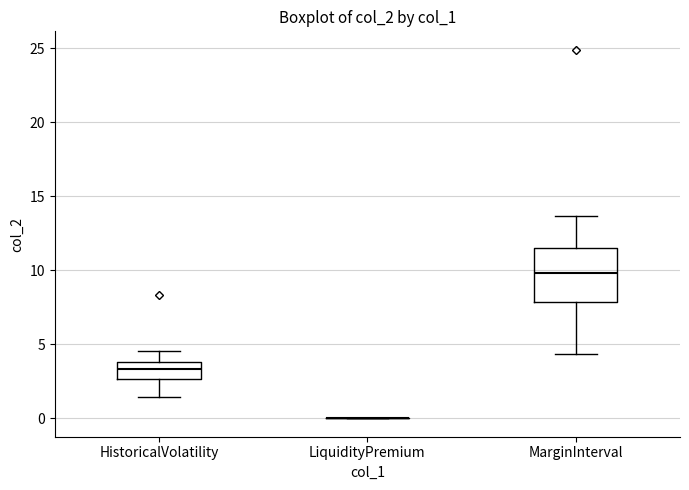

Reading left to right, read every box against the y-axis: the position of its median line, the range the box covers, and the ends of its whiskers. The values are not printed on the chart, so give them approximately, as read against the axis.

HistoricalVolatility: median 3.5, box 2.5 to 4.0, whiskers 1.5 to 4.5
LiquidityPremium: box collapsed to a line at 0.0, whiskers 0.0 to 0.0
MarginInterval: median 10.0, box 8.0 to 11.5, whiskers 4.5 to 13.5